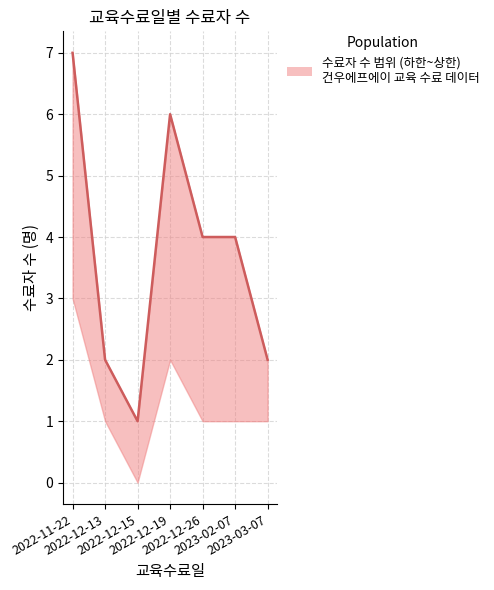

Where does the data first go above 4?

2022-11-22